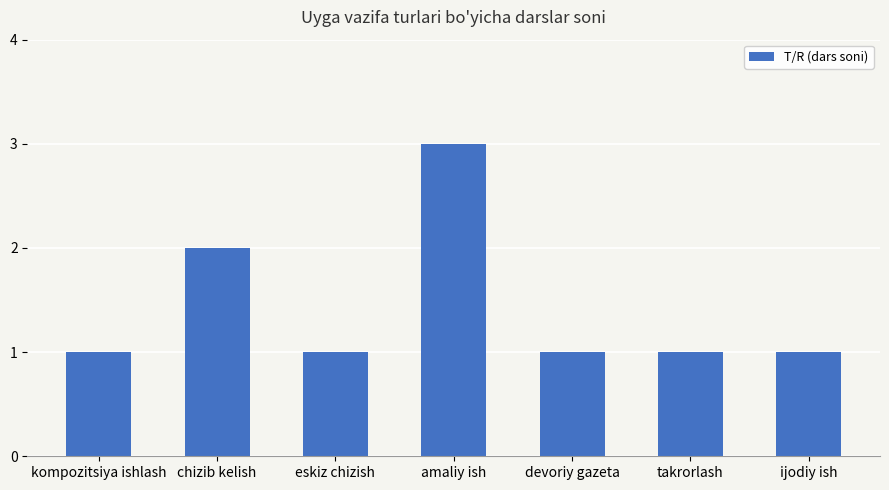

True or false: the data shows 3 at amaliy ish.

True